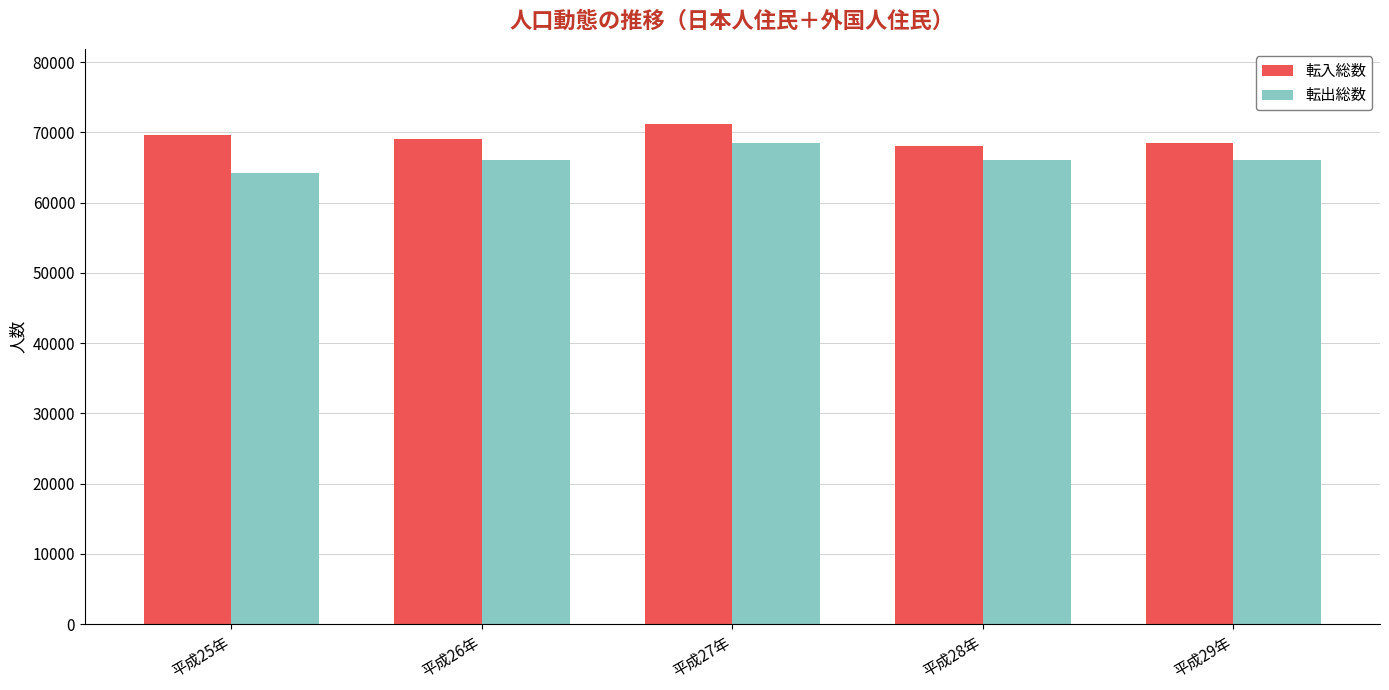

Rank the series by their average value, from highest to lowest.

転入総数, 転出総数